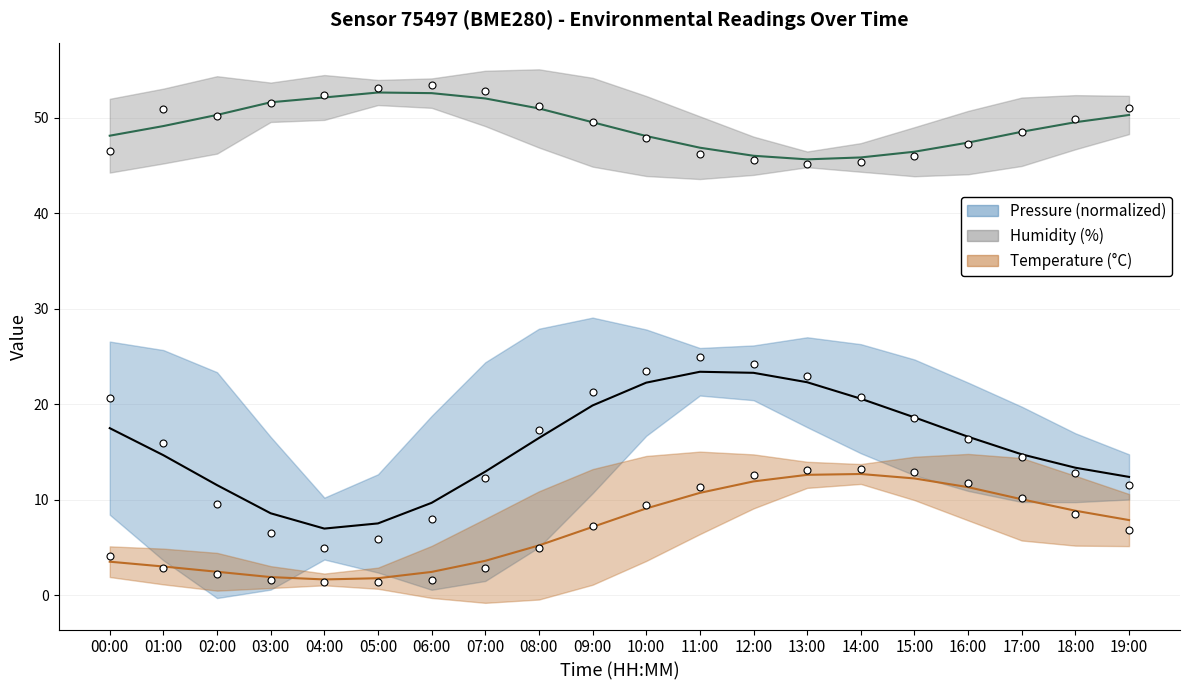

Which series has the largest Y range (max minus min)?

pressure